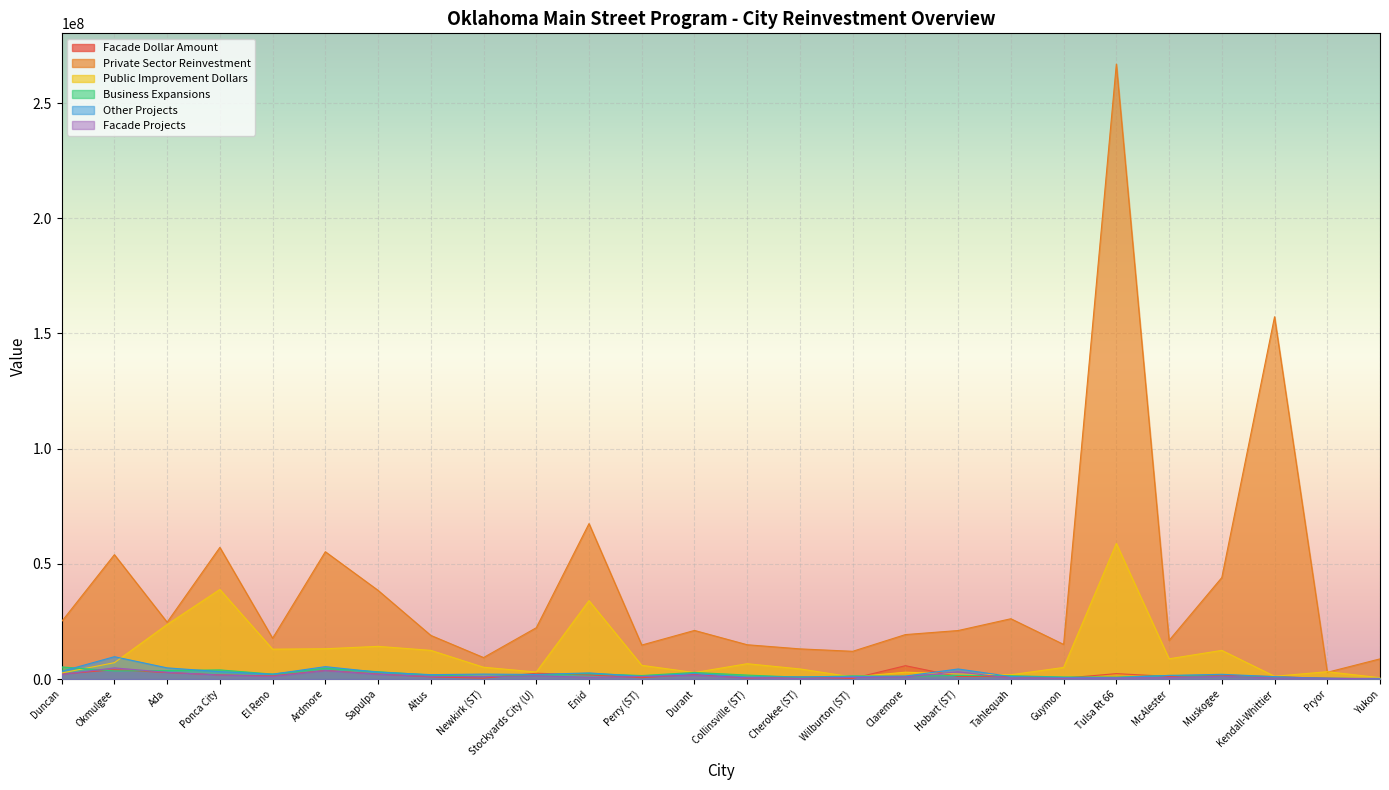

Reading right to left, what are all the values shown in this chart?

Facade Dollar Amount: Yukon=12500.0	Pryor=280466.0	Kendall-Whittier=1071427.0	Muskogee=1639457.0	McAlester=1169675.0	Tulsa Rt 66=2366254.0	Guymon=404470.0	Tahlequah=1083100.0	Hobart (ST)=1125353.0	Claremore=5815855.0	Wilburton (ST)=265058.0	Cherokee (ST)=945857.0	Collinsville (ST)=454354.0	Durant=2045247.0	Perry (ST)=613331.0	Enid=1803207.0	Stockyards City (U)=2539220.0	Newkirk (ST)=413669.9	Altus=960961.0	Sapulpa=2196206.0	Ardmore=3751630.0	El Reno=1386411.0	Ponca City=1815320.0	Ada=2839778.0	Okmulgee=4063482.0	Duncan=2190892.0
Private Sector Reinvestment: Yukon=8775244.0	Pryor=2948866.0	Kendall-Whittier=157257491.0	Muskogee=44068888.0	McAlester=16786228.0	Tulsa Rt 66=266930698.0	Guymon=15045793.0	Tahlequah=26192561.0	Hobart (ST)=21078231.0	Claremore=19315794.0	Wilburton (ST)=12062666.0	Cherokee (ST)=13113200.0	Collinsville (ST)=14906607.0	Durant=21116288.0	Perry (ST)=14774982.0	Enid=67488193.0	Stockyards City (U)=22288216.0	Newkirk (ST)=9349357.9	Altus=18964110.0	Sapulpa=38508540.0	Ardmore=55278812.0	El Reno=17736701.0	Ponca City=57159995.0	Ada=24689136.0	Okmulgee=53997974.0	Duncan=24999670.0
Public Improvement Dollars: Yukon=609432.0	Pryor=3202150.0	Kendall-Whittier=1225611.0	Muskogee=12456585.0	McAlester=8810249.0	Tulsa Rt 66=58869989.0	Guymon=5047985.0	Tahlequah=1879757.0	Hobart (ST)=2201192.0	Claremore=2997420.0	Wilburton (ST)=911256.0	Cherokee (ST)=4405022.0	Collinsville (ST)=6676001.0	Durant=2837156.0	Perry (ST)=5974166.0	Enid=34043186.0	Stockyards City (U)=3061653.0	Newkirk (ST)=5150312.0	Altus=12467168.0	Sapulpa=14208257.0	Ardmore=13165703.0	El Reno=12986359.0	Ponca City=38897468.0	Ada=23695946.0	Okmulgee=7121072.0	Duncan=2641582.0
Business Expansions: Yukon=140000.0	Pryor=410000.0	Kendall-Whittier=800000.0	Muskogee=1240000.0	McAlester=1590000.0	Tulsa Rt 66=850000.0	Guymon=910000.0	Tahlequah=1460000.0	Hobart (ST)=1600000.0	Claremore=1170000.0	Wilburton (ST)=1390000.0	Cherokee (ST)=820000.0	Collinsville (ST)=1740000.0	Durant=2880000.0	Perry (ST)=1550000.0	Enid=2390000.0	Stockyards City (U)=1760000.0	Newkirk (ST)=1110000.0	Altus=1770000.0	Sapulpa=3190000.0	Ardmore=4670000.0	El Reno=2170000.0	Ponca City=3990000.0	Ada=3700000.0	Okmulgee=3530000.0	Duncan=5280000.0
Other Projects: Yukon=320000.0	Pryor=280000.0	Kendall-Whittier=1060000.0	Muskogee=2070000.0	McAlester=1590000.0	Tulsa Rt 66=620000.0	Guymon=680000.0	Tahlequah=1110000.0	Hobart (ST)=4390000.0	Claremore=1310000.0	Wilburton (ST)=1060000.0	Cherokee (ST)=950000.0	Collinsville (ST)=940000.0	Durant=2390000.0	Perry (ST)=1150000.0	Enid=2690000.0	Stockyards City (U)=2010000.0	Newkirk (ST)=2170000.0	Altus=1930000.0	Sapulpa=3010000.0	Ardmore=5400000.0	El Reno=2130000.0	Ponca City=3230000.0	Ada=4870000.0	Okmulgee=9720000.0	Duncan=3360000.0
Facade Projects: Yukon=50000.0	Pryor=410000.0	Kendall-Whittier=480000.0	Muskogee=1220000.0	McAlester=630000.0	Tulsa Rt 66=470000.0	Guymon=370000.0	Tahlequah=440000.0	Hobart (ST)=3160000.0	Claremore=930000.0	Wilburton (ST)=730000.0	Cherokee (ST)=280000.0	Collinsville (ST)=580000.0	Durant=1630000.0	Perry (ST)=1110000.0	Enid=760000.0	Stockyards City (U)=1420000.0	Newkirk (ST)=1070000.0	Altus=1160000.0	Sapulpa=2060000.0	Ardmore=3700000.0	El Reno=1160000.0	Ponca City=1750000.0	Ada=2930000.0	Okmulgee=4860000.0	Duncan=2030000.0